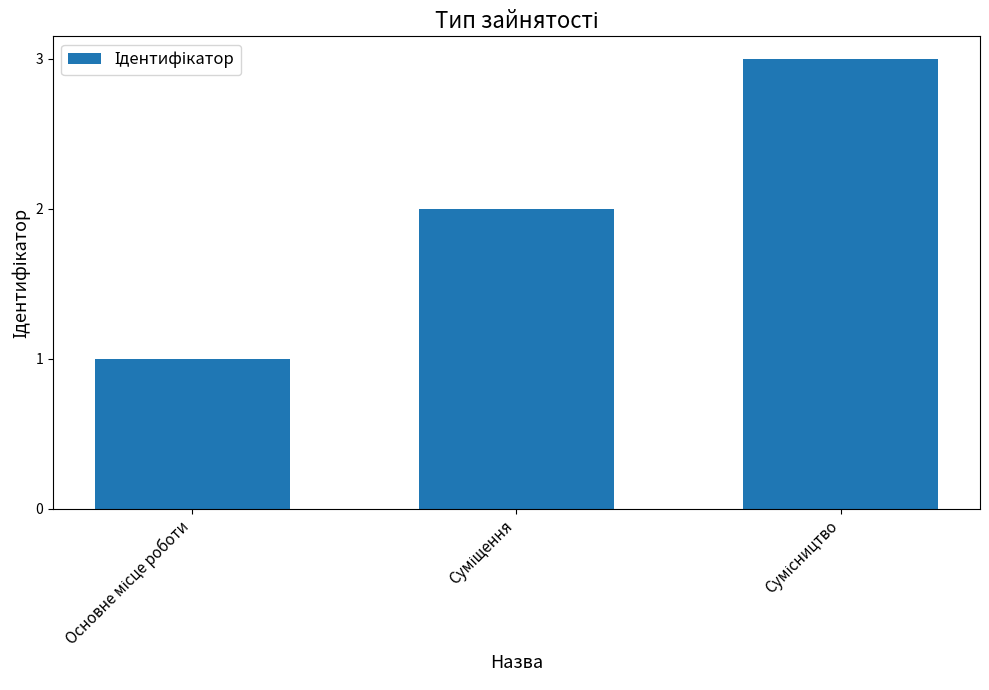

What is the maximum value shown in the chart?

3